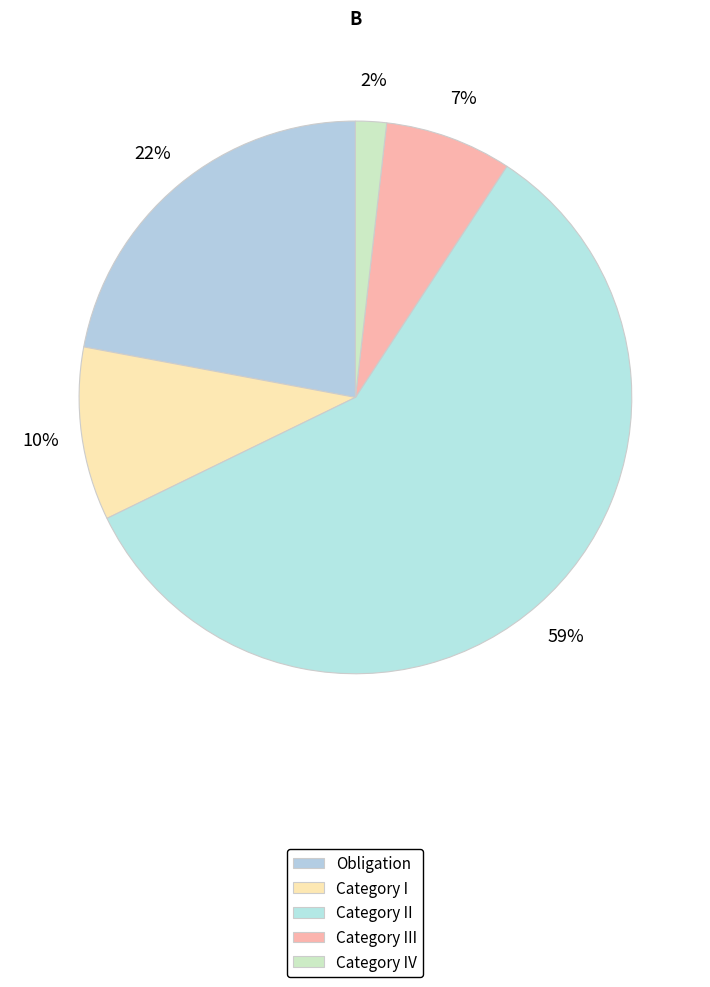

Count the number of slices in the pie.

5